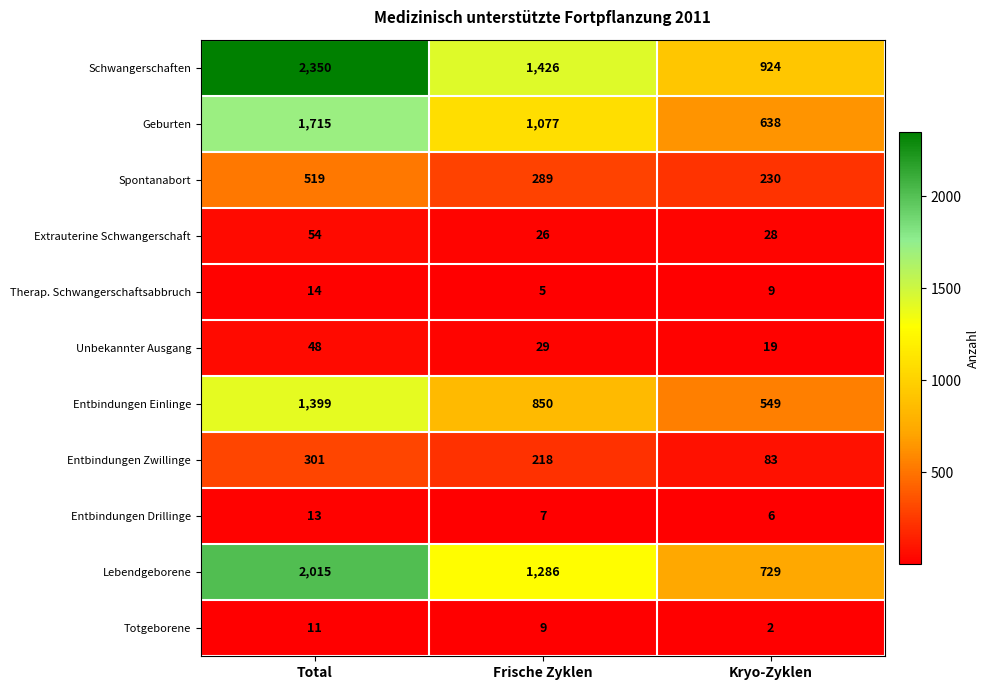

Which series has the widest spread of values?

Schwangerschaften